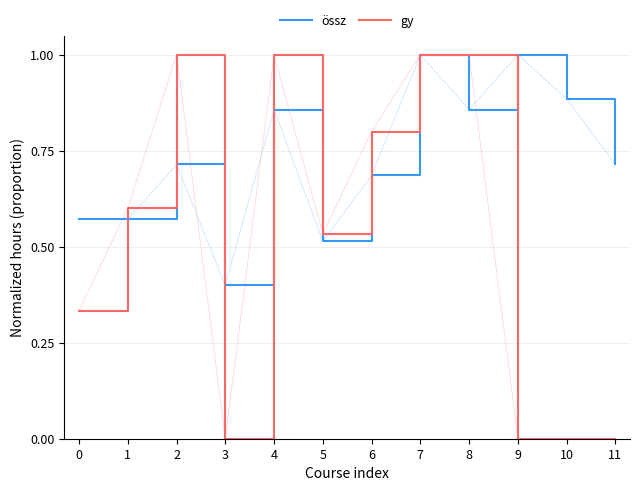

Which series has the largest total across all categories?

össz